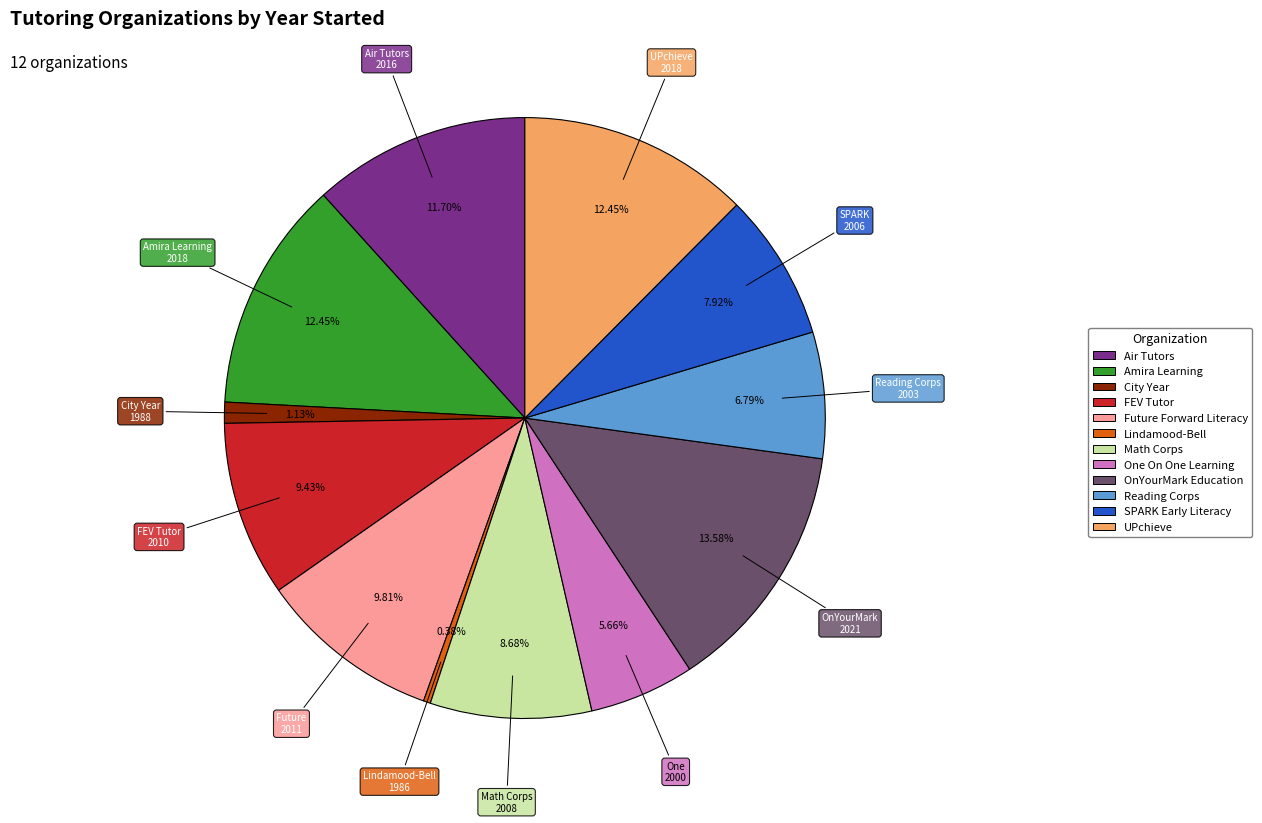

Count the number of slices in the pie.

12